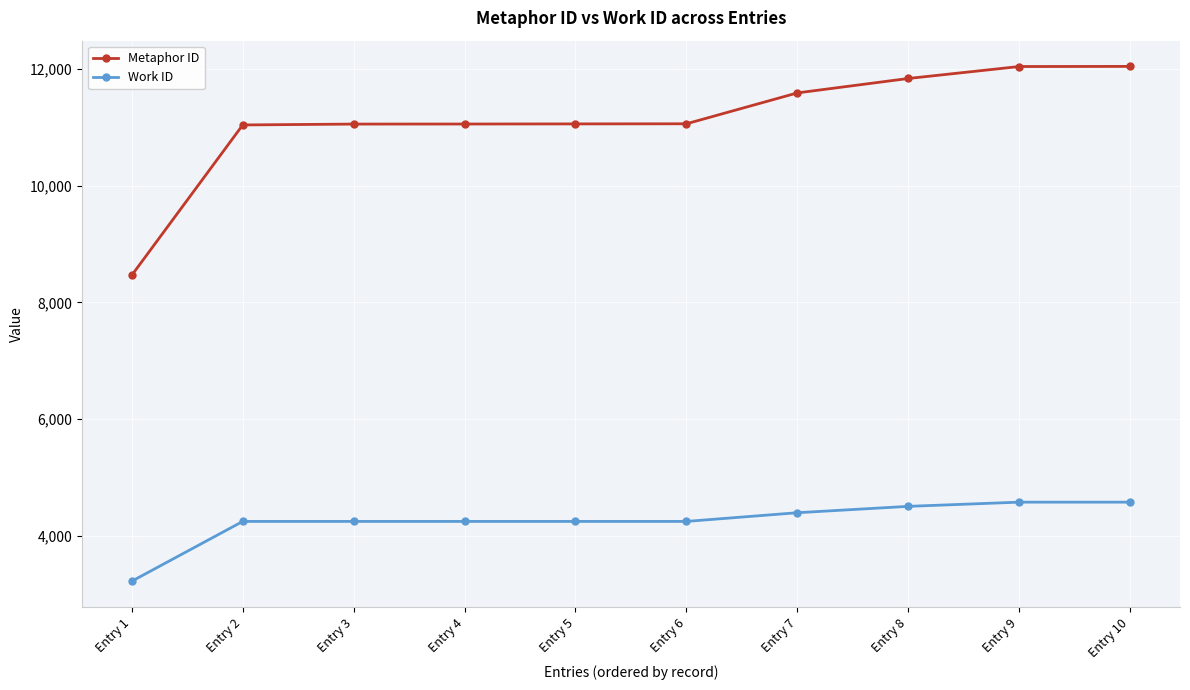

What is the total value across all series at Entry 8?

16340